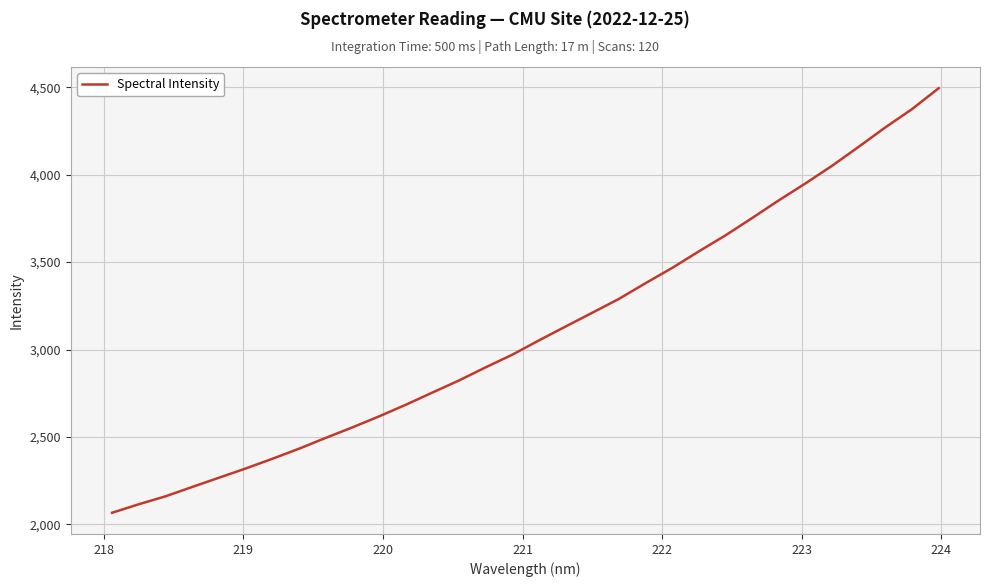

What is the minimum value shown in the chart?

2066.8